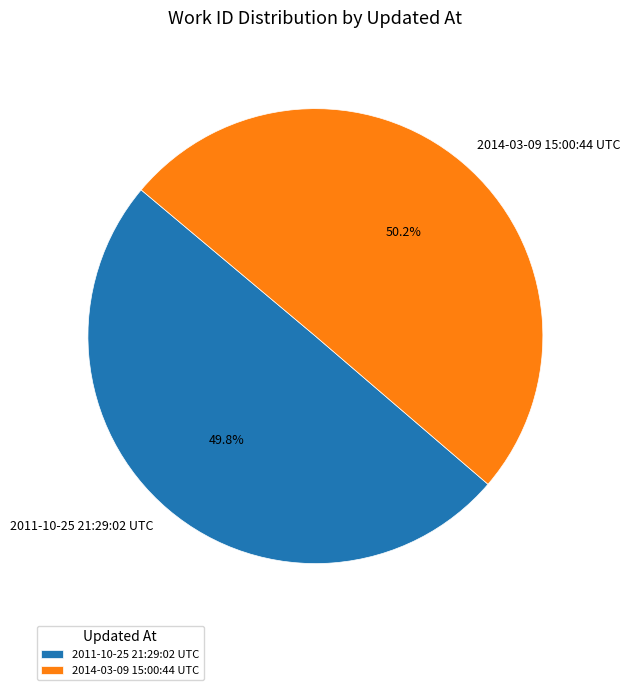

Is there any slice that represents more than half of the pie?

Yes